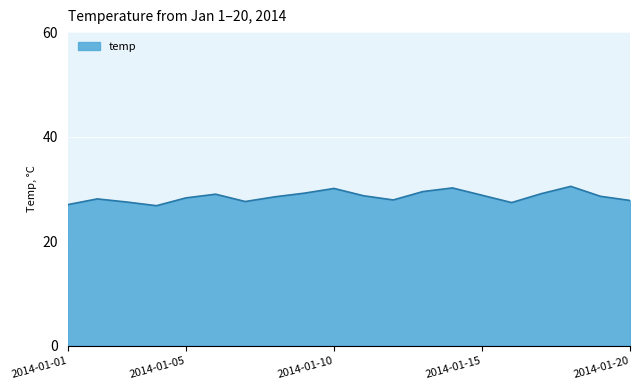

What is the maximum value shown in the chart?

30.5